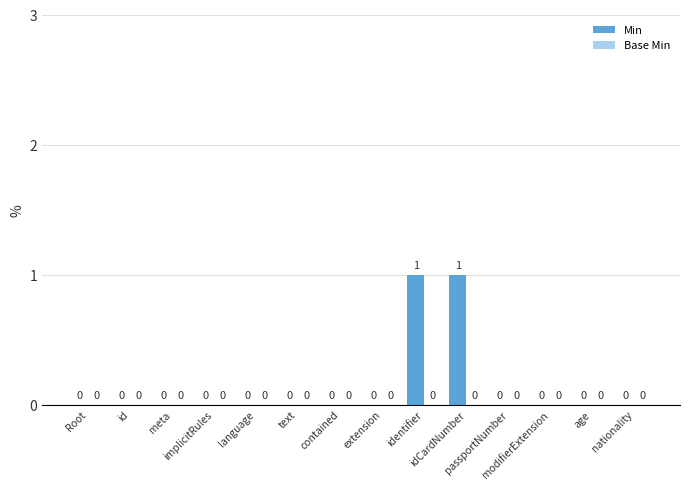

How many values exceed 0?

2